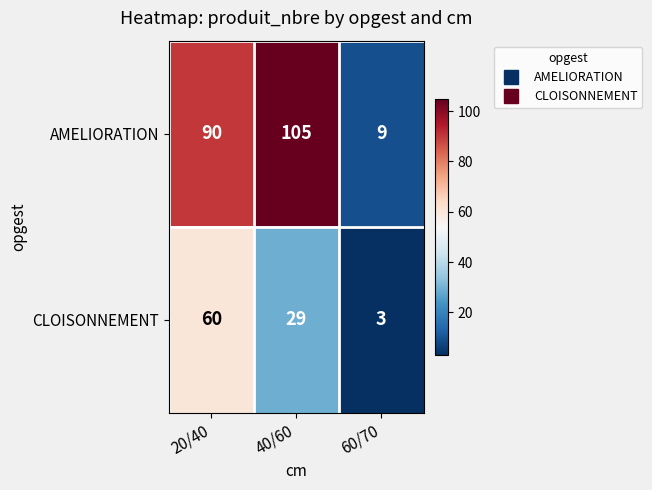

At which category is the sum across all series the highest?

20/40